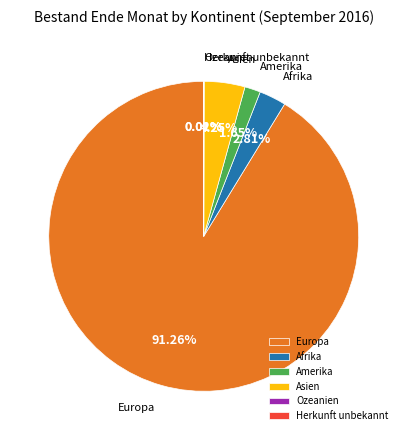

Which category has the biggest portion of the pie?

Europa